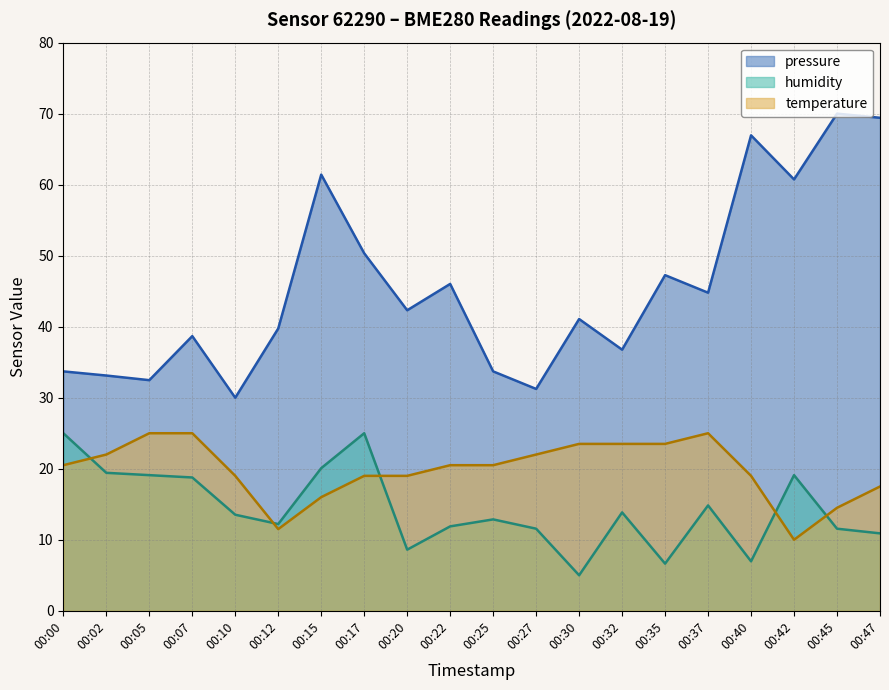

True or false: humidity and pressure intersect in this chart.

False